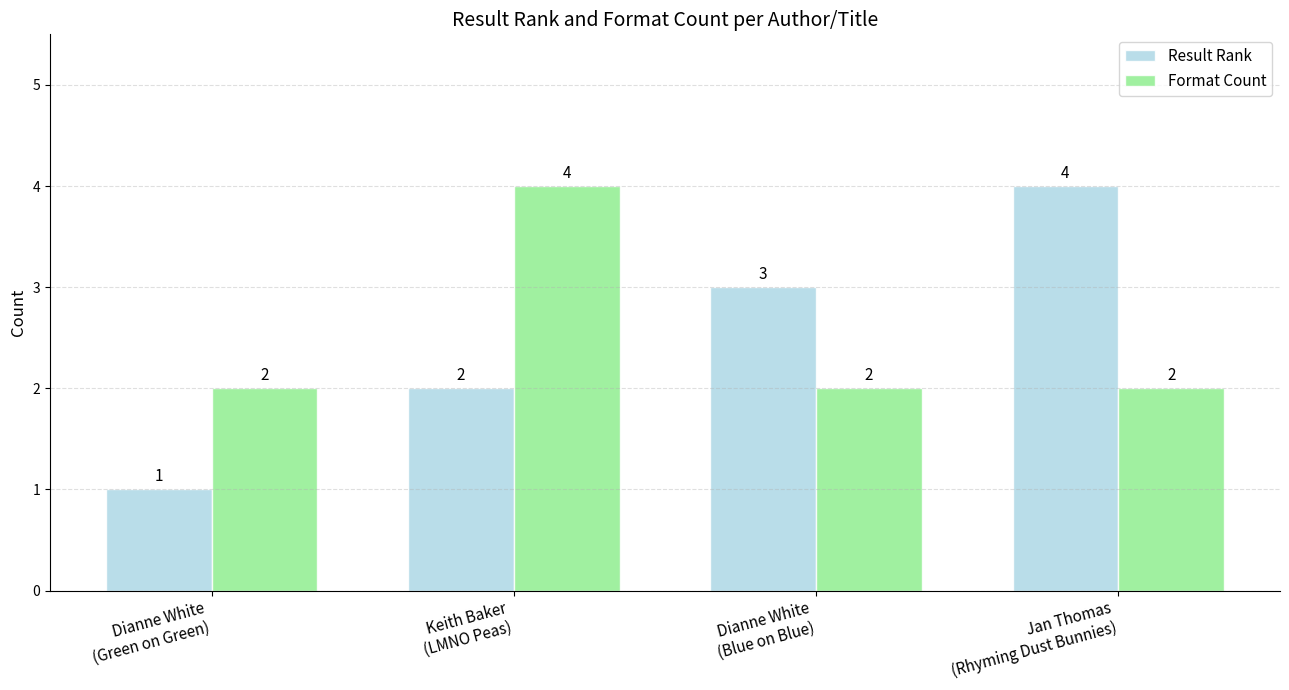

How many bars are there in total?

8